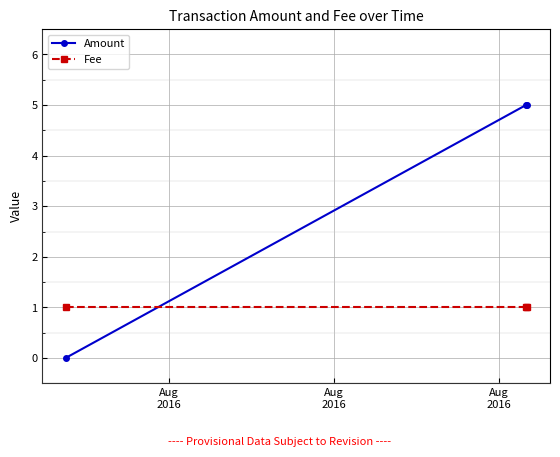

List the series in order of their peak value, highest first.

Amount, Fee